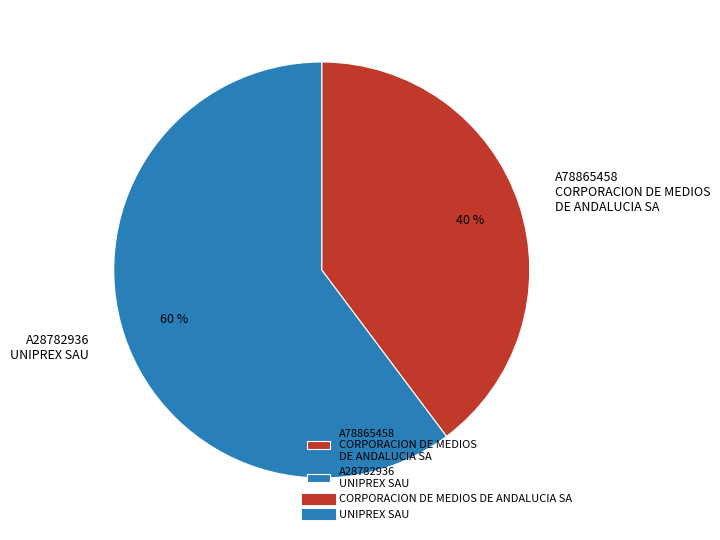

Is the sum of A28782936 UNIPREX SAU and A78865458 CORPORACION DE MEDIOS DE ANDALUCIA SA greater than half?

Yes